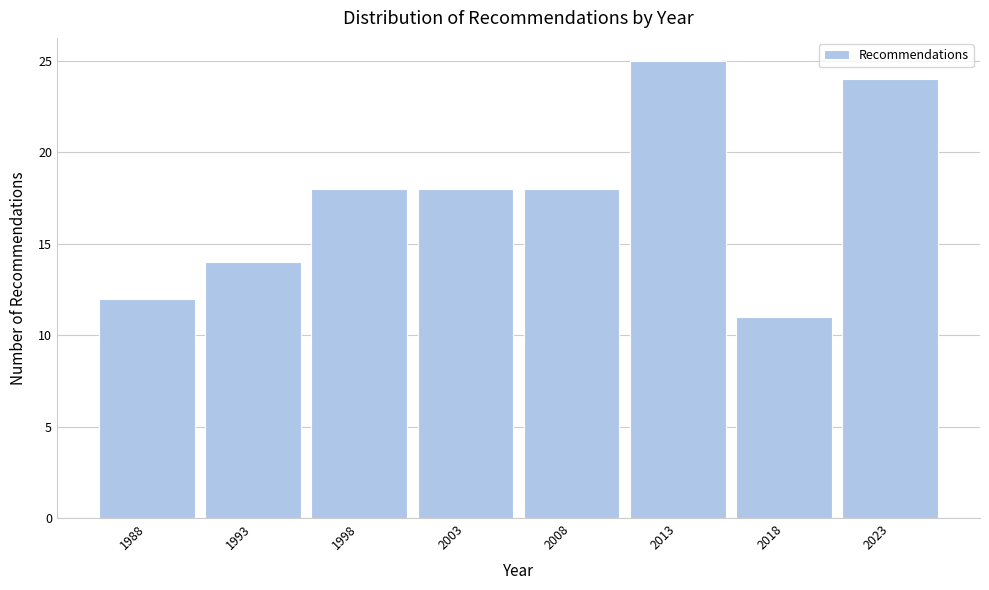

Reading left to right, list every bar in this chart as the range it spans on the x-axis followed by its height. The values are not printed on the chart, so give them approximately, as read against the axis.

1985.5 to 1990.5: 12
1990.5 to 1995.5: 14
1995.5 to 2000.5: 18
2000.5 to 2005.5: 18
2005.5 to 2010.5: 18
2010.5 to 2015.5: 25
2015.5 to 2020.5: 11
2020.5 to 2025.5: 24